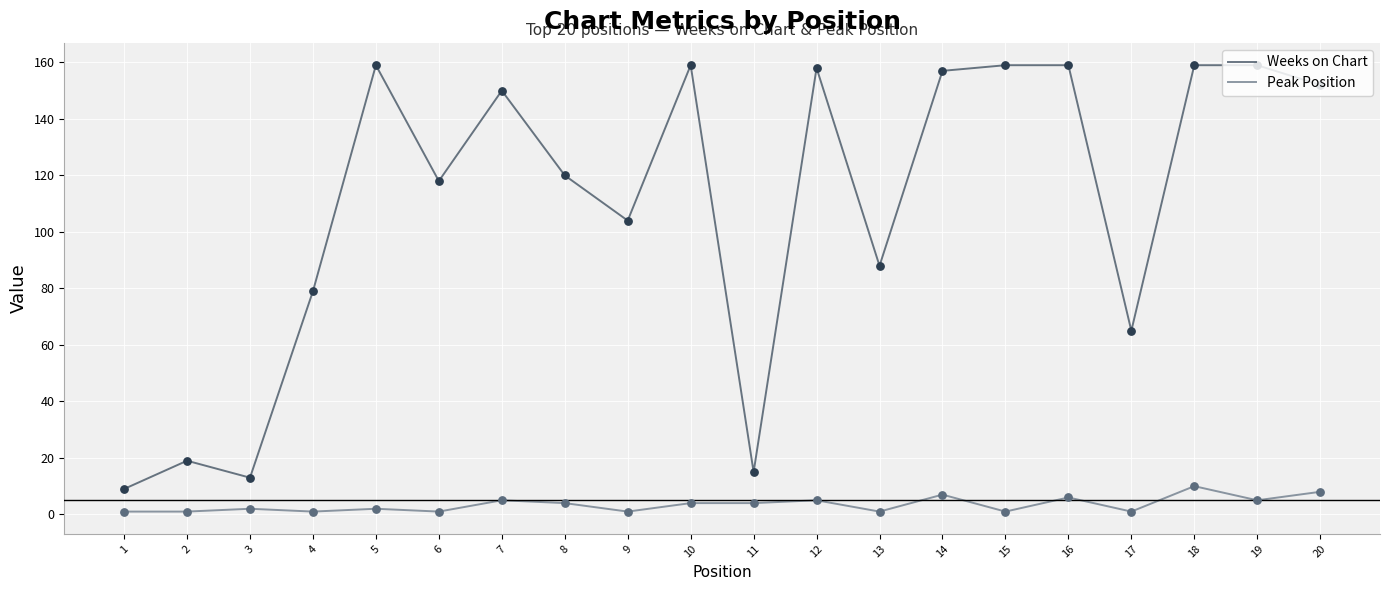

What is the total value across all series at 6?

119